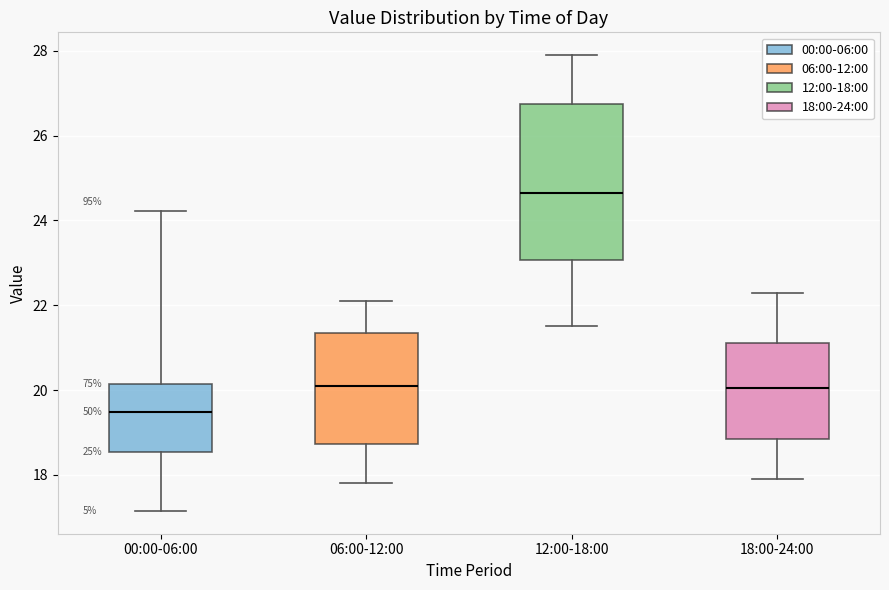

Comparing the boxes themselves (not the whiskers), which one is the tallest?

12:00-18:00